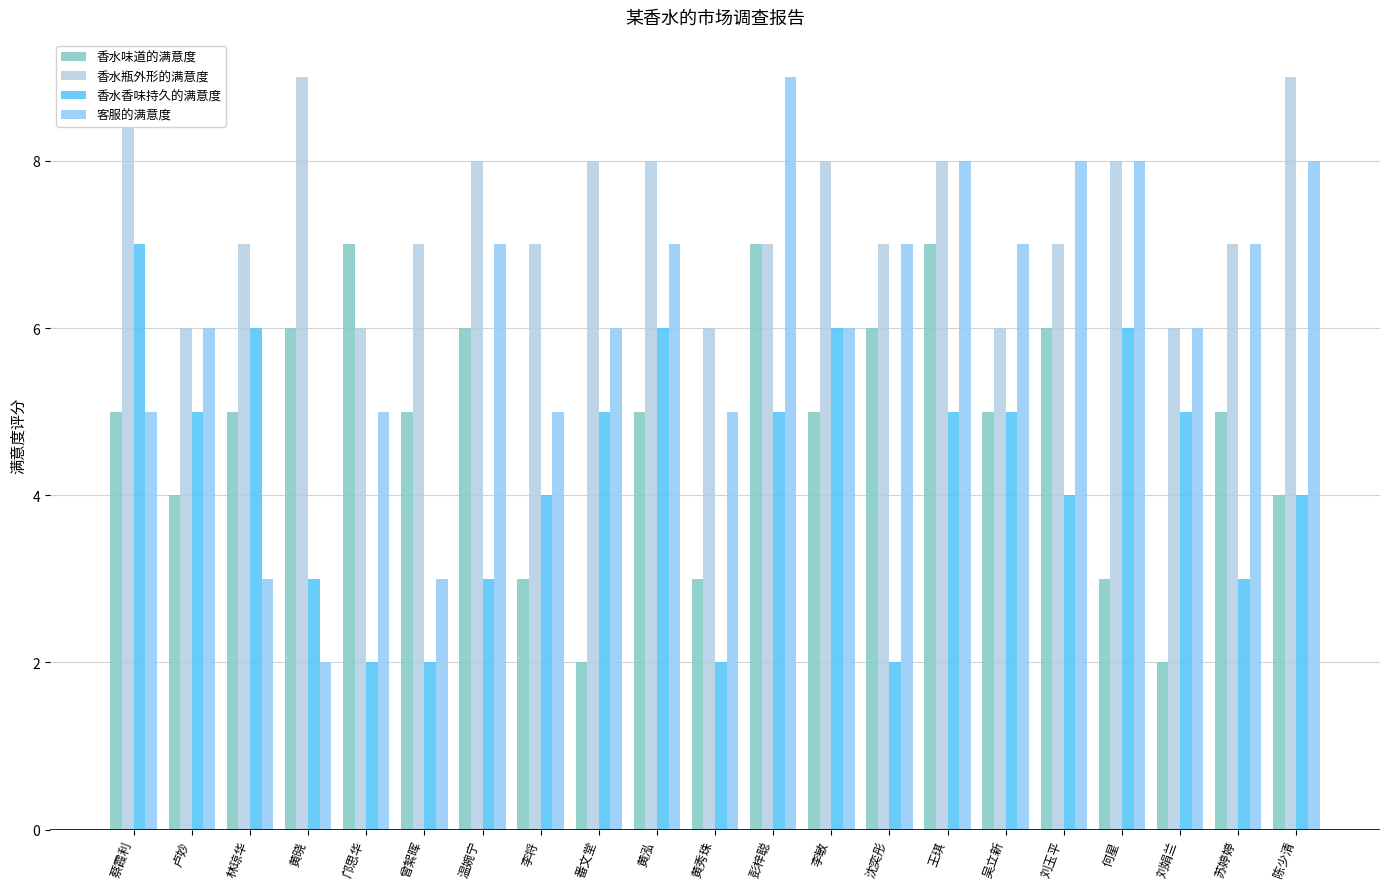

What is the smallest value displayed?

2